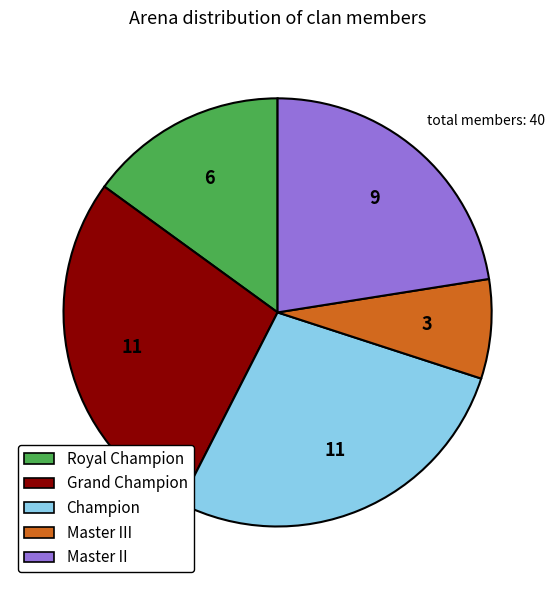

Between Master II and Grand Champion, which is larger?

Grand Champion